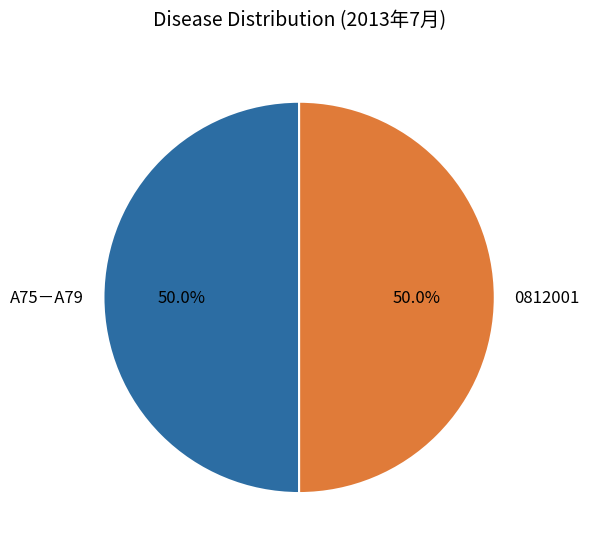

To the nearest percent, what is the difference between the largest and smallest slice percentages?

0%